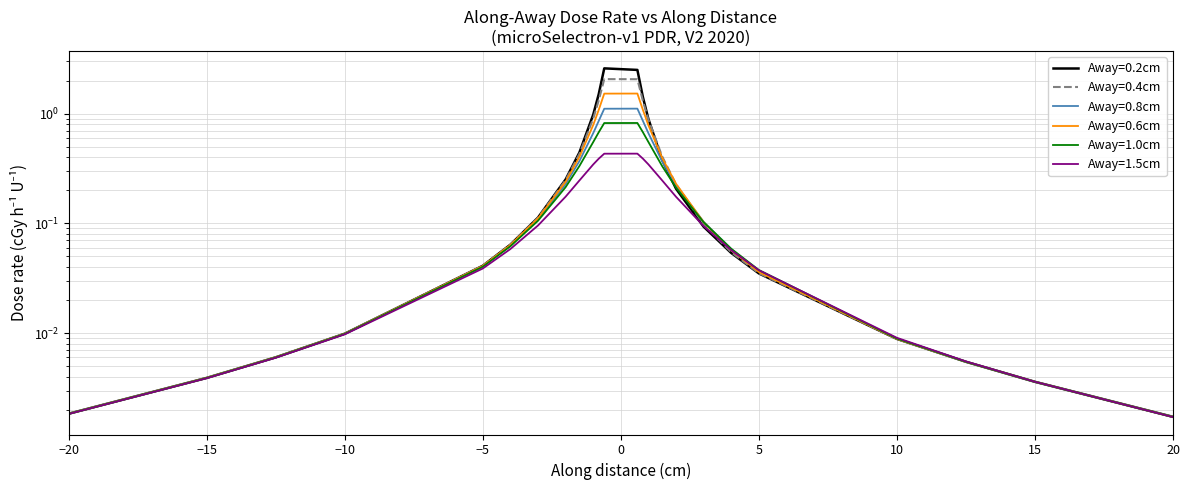

The Away=0.2cm series shows 0.1 at 3. True or false?

True